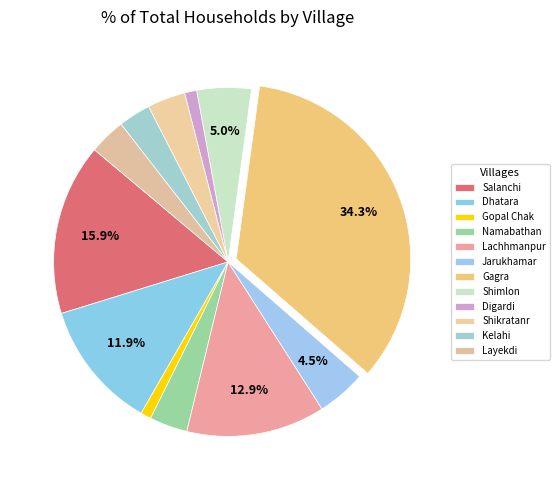

How many slices are in this pie chart?

12